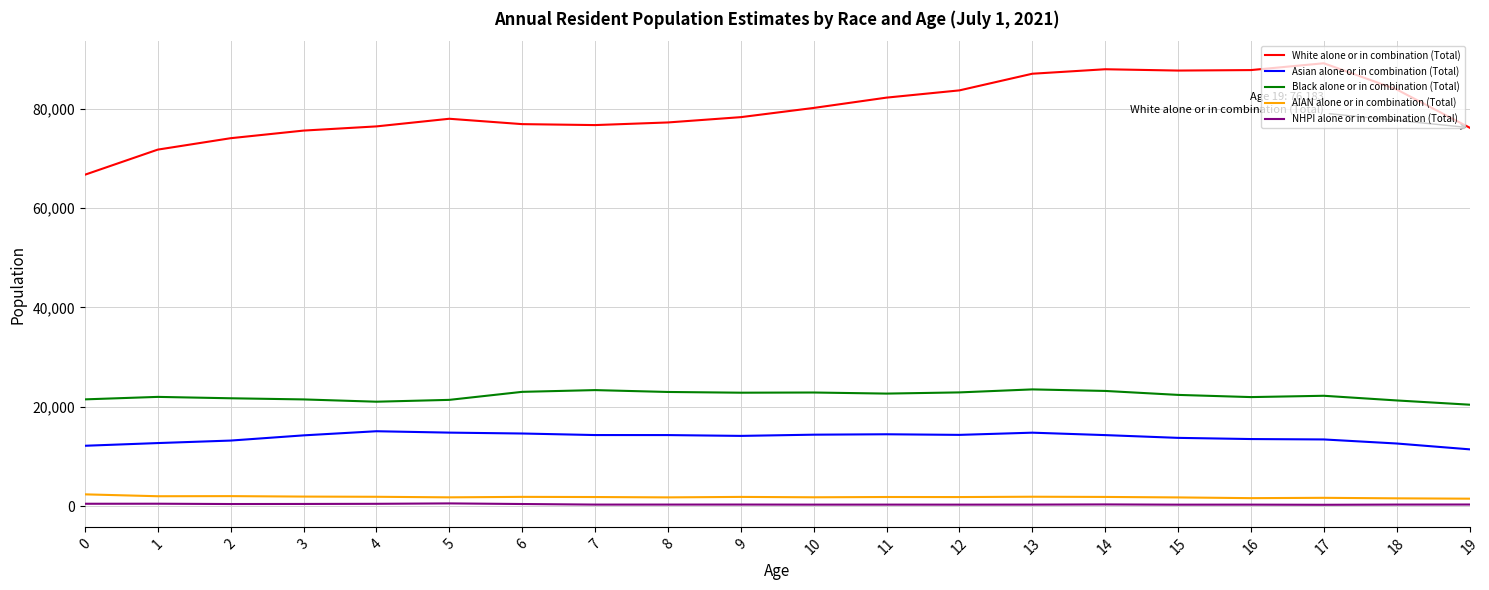

What is the maximum value shown in the chart?

89144